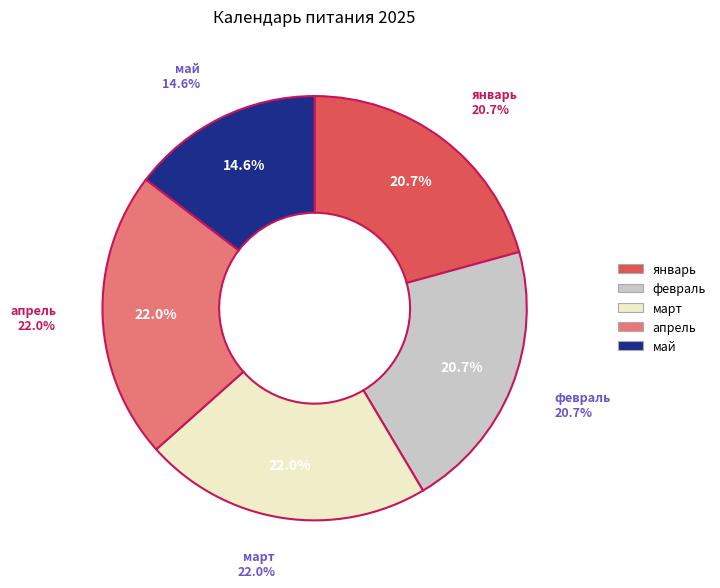

What is the smallest slice in the pie chart?

май